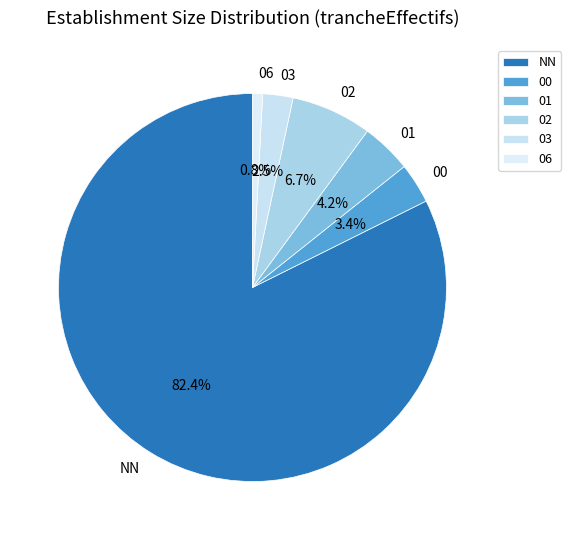

How many slices are in this pie chart?

6